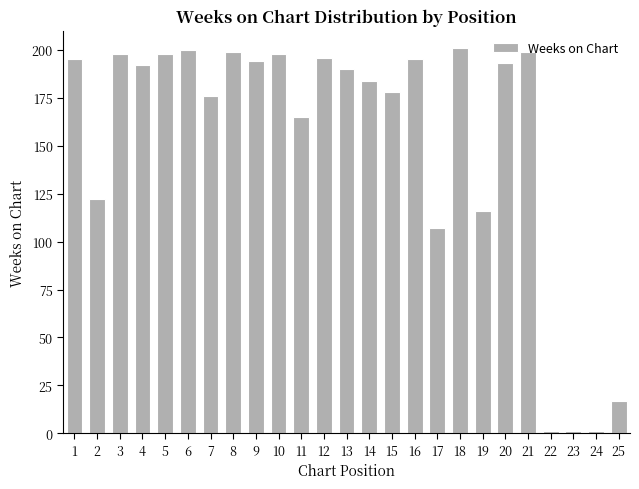

Which has a higher value, 7 or 12?

12